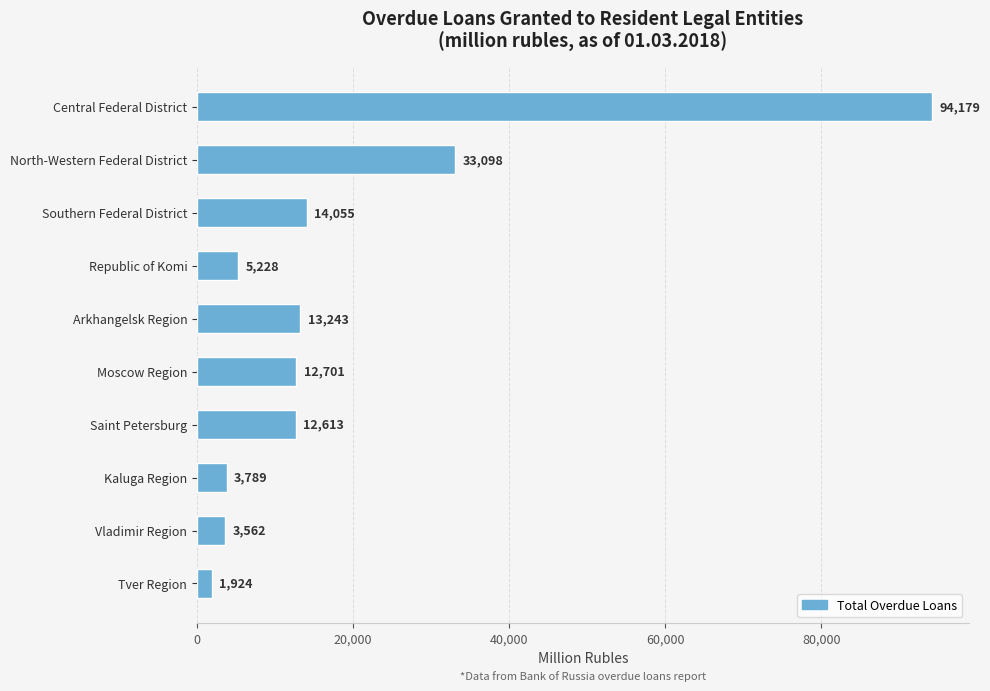

List the labels in order of value, largest first.

Central Federal District, North-Western Federal District, Southern Federal District, Arkhangelsk Region, Moscow Region, Saint Petersburg, Republic of Komi, Kaluga Region, Vladimir Region, Tver Region